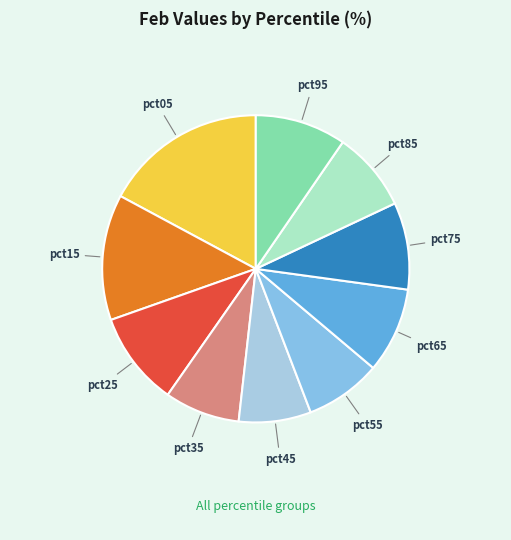

Do pct55 and pct45 together represent more than half of the pie?

No